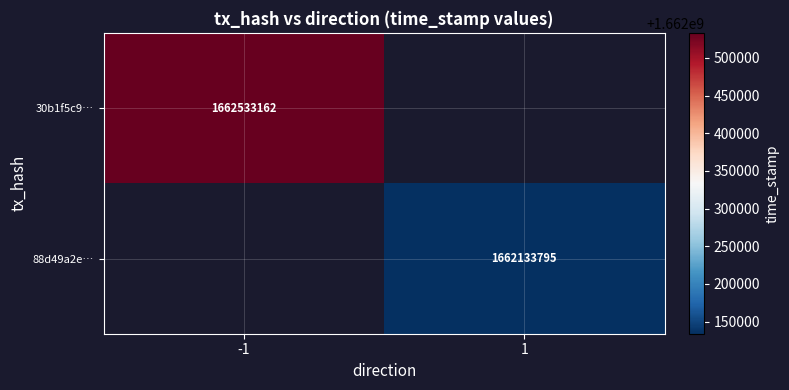

Is it true that 88d49a2e… equals 2208917291 at 1?

False